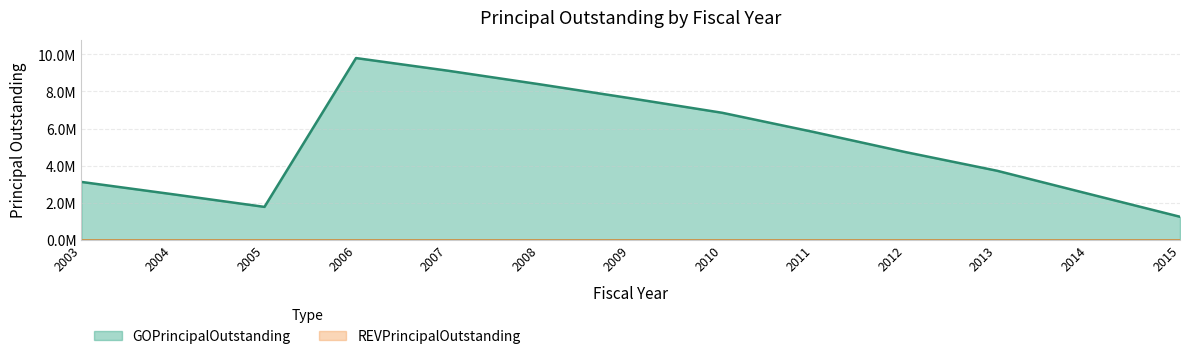

Between 2009 and 2005, which is larger?

2009